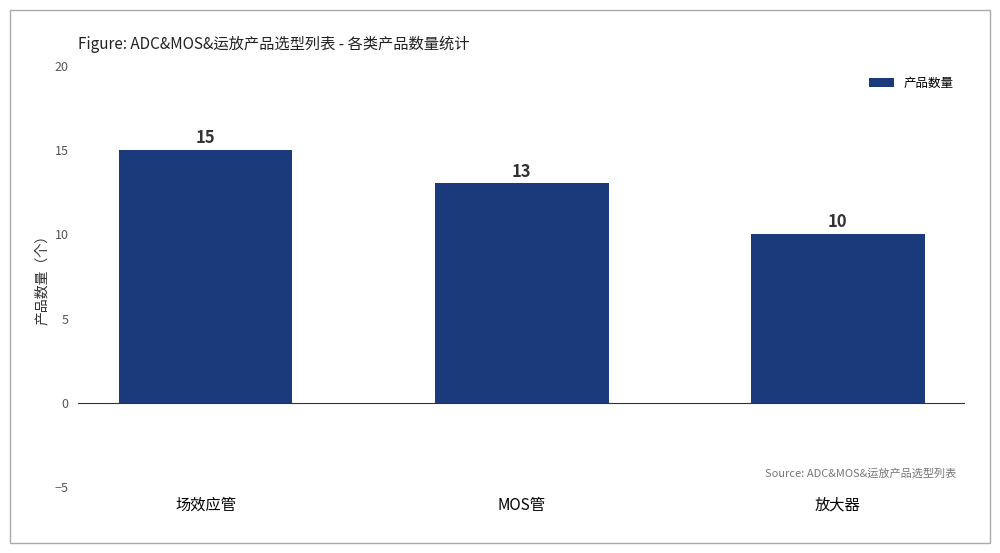

How many values are below 13?

1